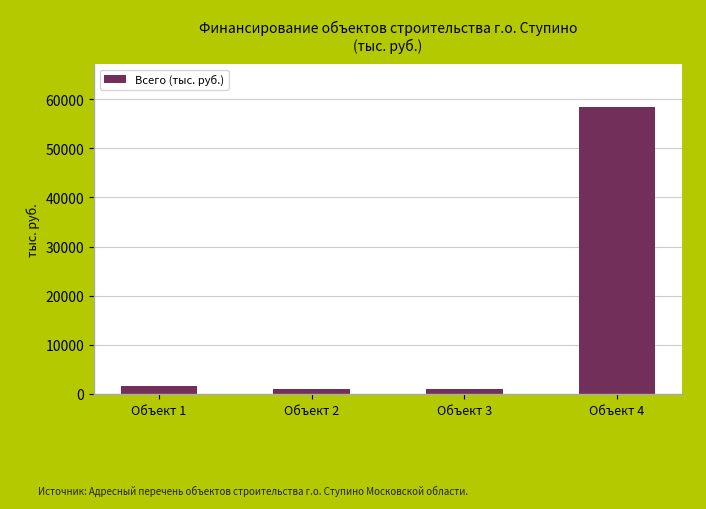

How many data points are above 1714?

2